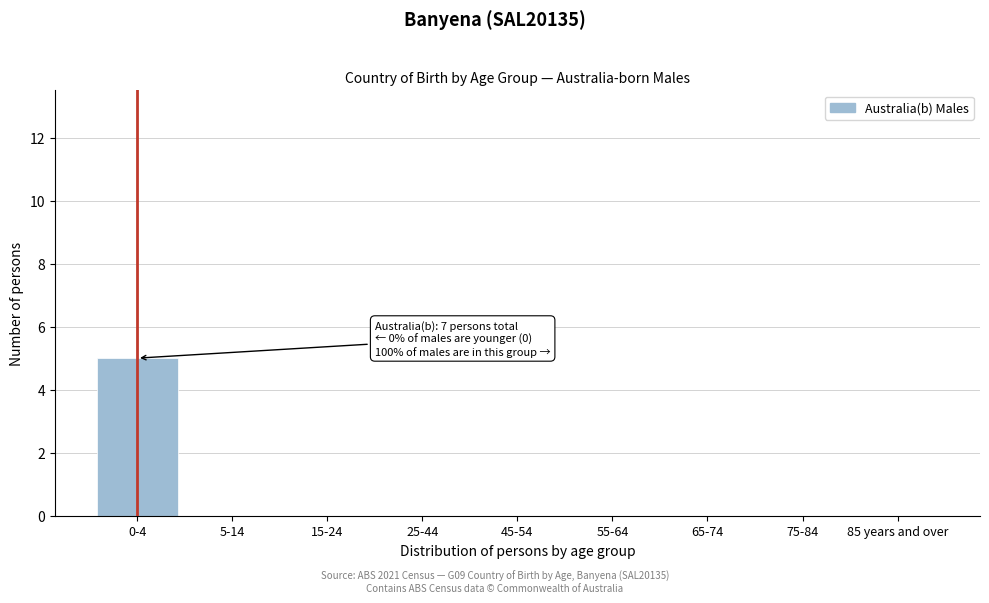

Reading left to right, list all the values displayed in this chart.

0-4=5	5-14=0	15-24=0	25-44=0	45-54=0	55-64=0	65-74=0	75-84=0	85 years and over=0